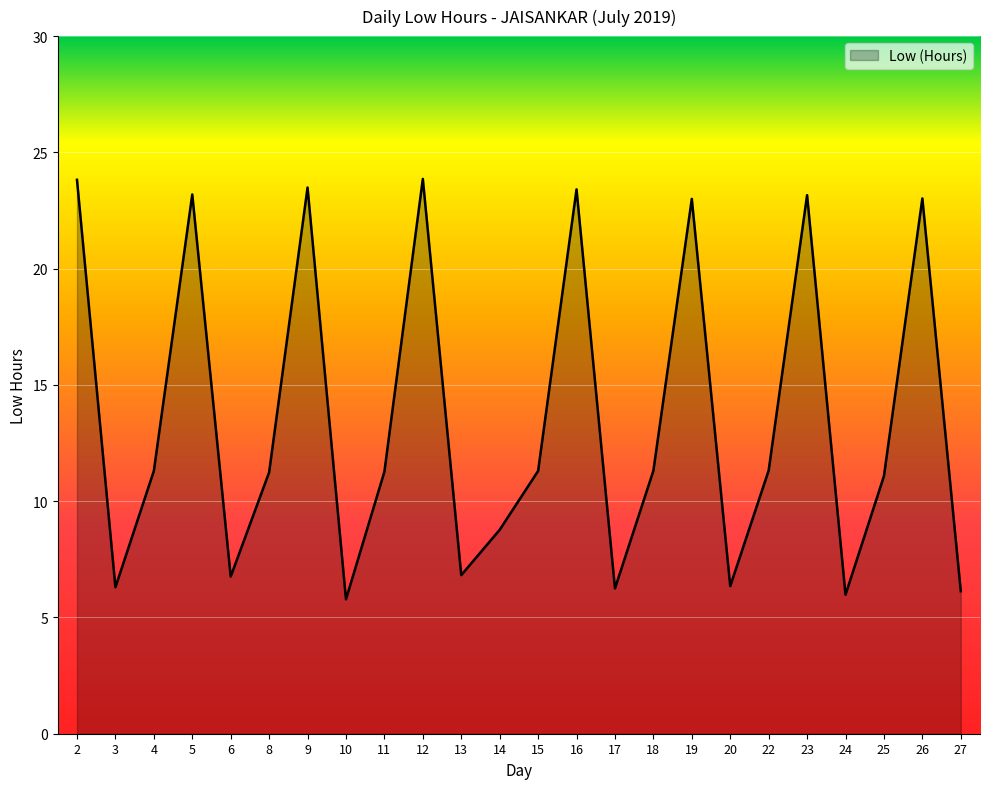

What is the maximum value shown in the chart?

23.9